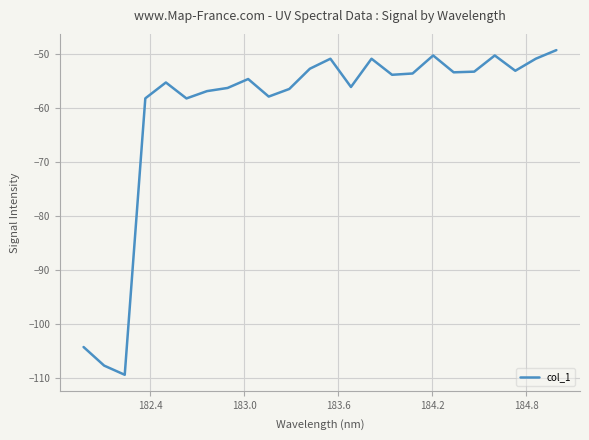

What is the smallest value displayed?

-109.4